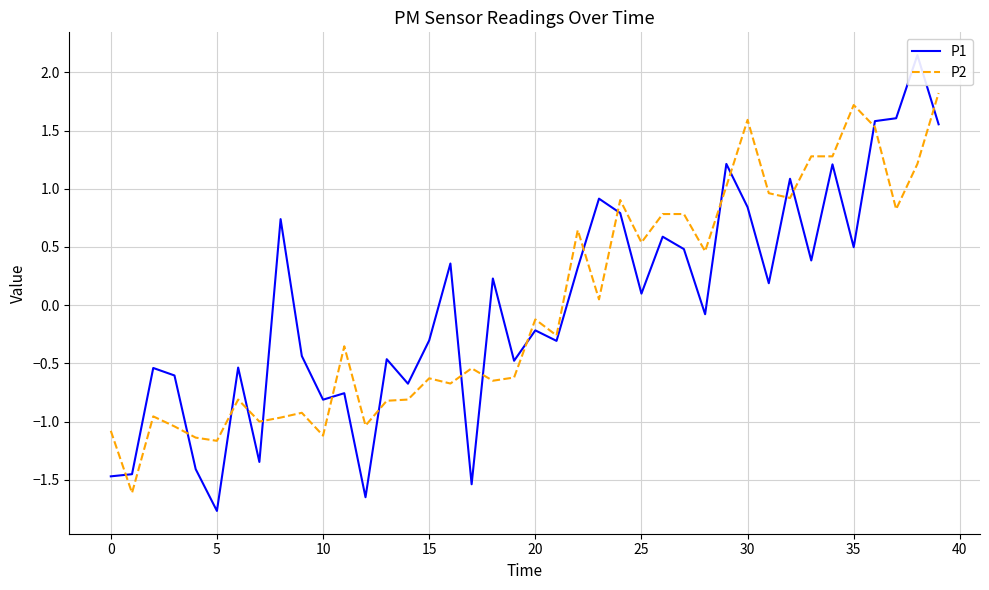

Reading left to right, transcribe all the data shown in this chart.

P1: -1.5	-1.5	-0.5	-0.6	-1.4	-1.8	-0.5	-1.3	0.7	-0.4	-0.8	-0.8	-1.6	-0.5	-0.7	-0.3	0.4	-1.5	0.2	-0.5	-0.2	-0.3	0.3	0.9	0.8	0.1	0.6	0.5	-0.1	1.2	0.8	0.2	1.1	0.4	1.2	0.5	1.6	1.6	2.1	1.6
P2: -1.1	-1.6	-1.0	-1.0	-1.1	-1.2	-0.8	-1.0	-1.0	-0.9	-1.1	-0.4	-1.0	-0.8	-0.8	-0.6	-0.7	-0.5	-0.6	-0.6	-0.1	-0.3	0.6	0.0	0.9	0.5	0.8	0.8	0.5	1.0	1.6	1.0	0.9	1.3	1.3	1.7	1.5	0.8	1.2	1.8